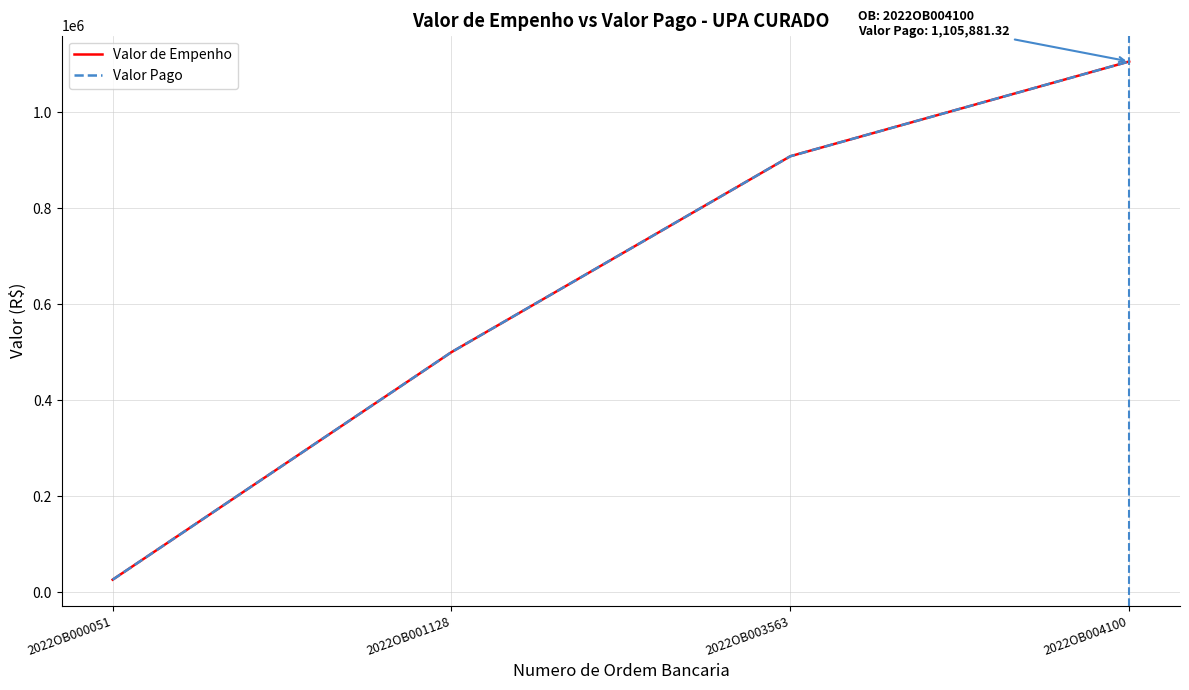

What is the greatest value displayed?

1105888.8